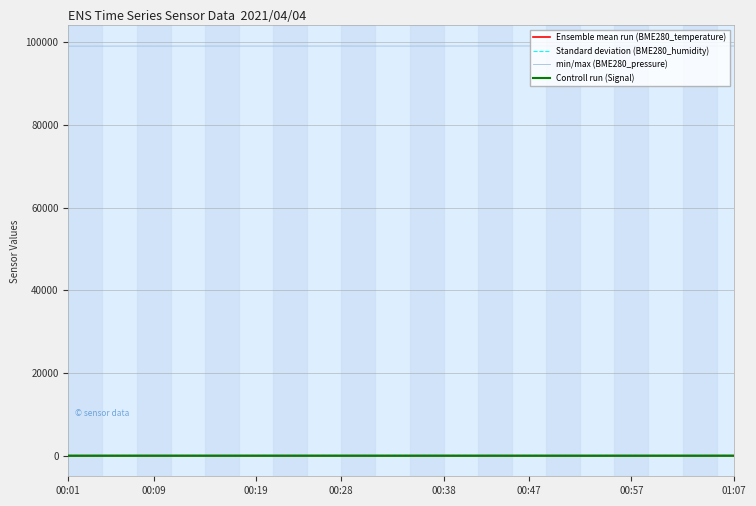

Which series has the largest total across all categories?

min/max (BME280_pressure)